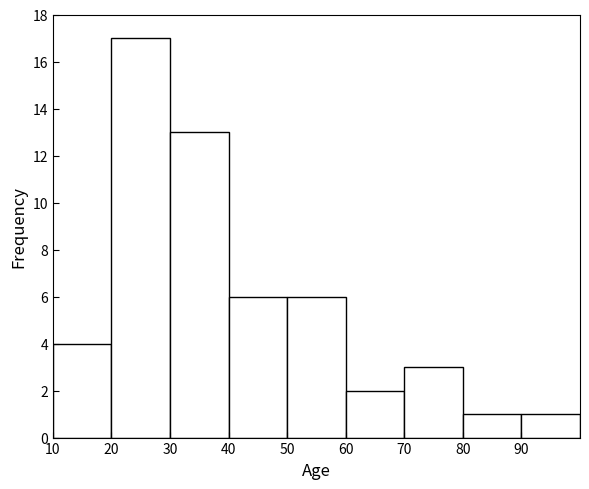

What is the height of the bar covering 80 to 90 on the x-axis? The values are not printed on the chart, so give them approximately, as read against the axis.

1